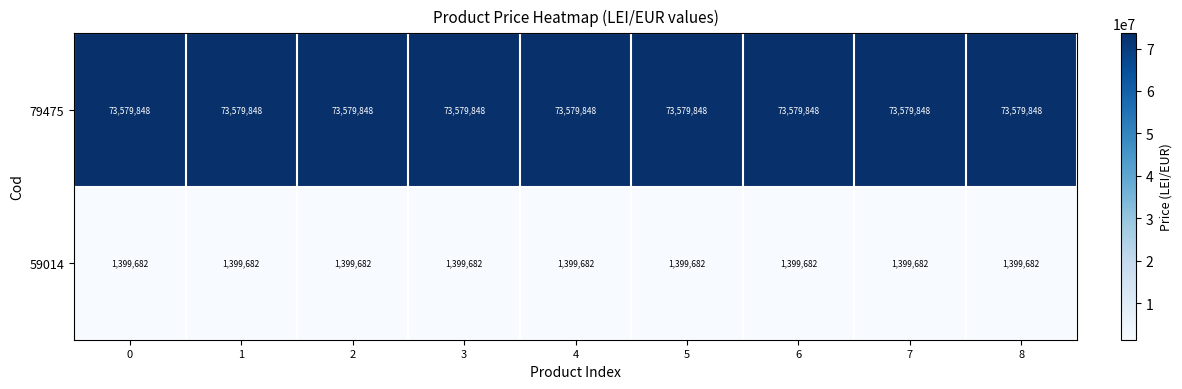

How many categories are shown in the chart?

9